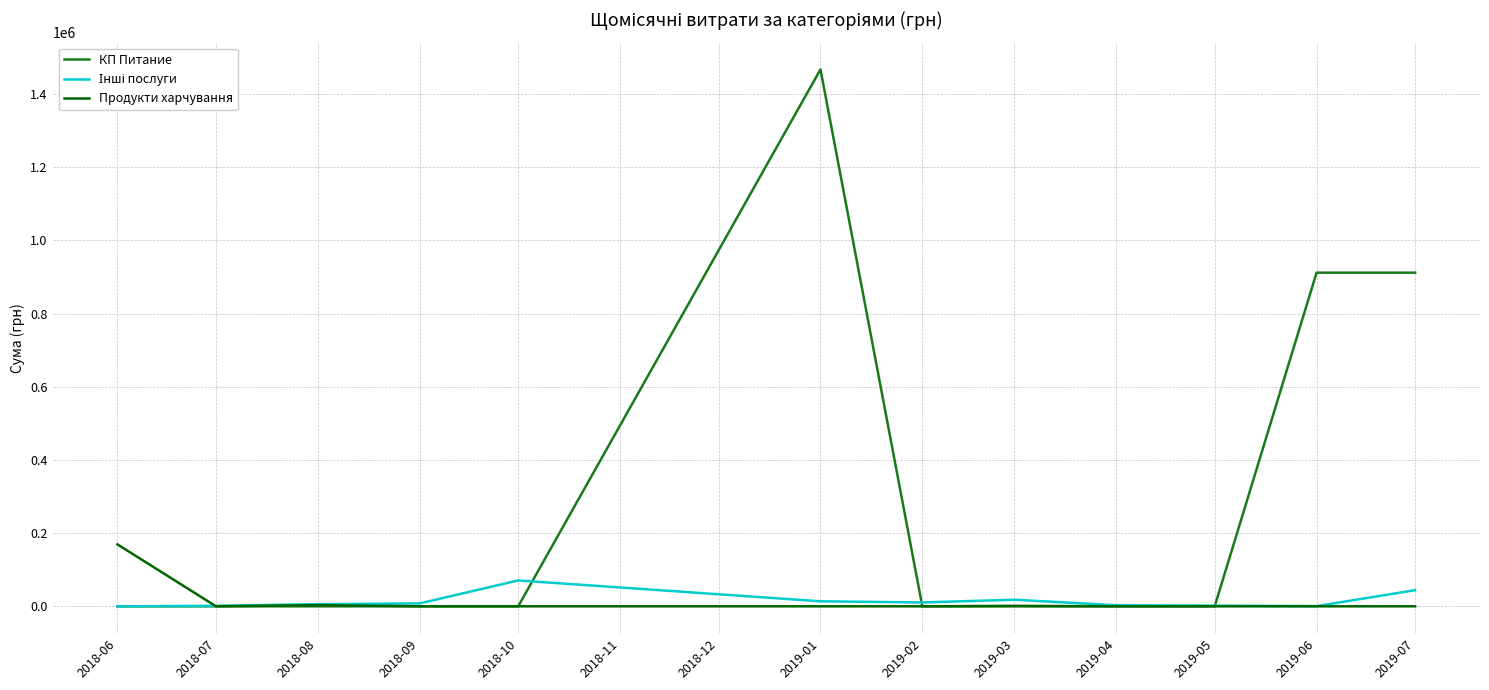

Which series has the largest total across all categories?

КП Питание